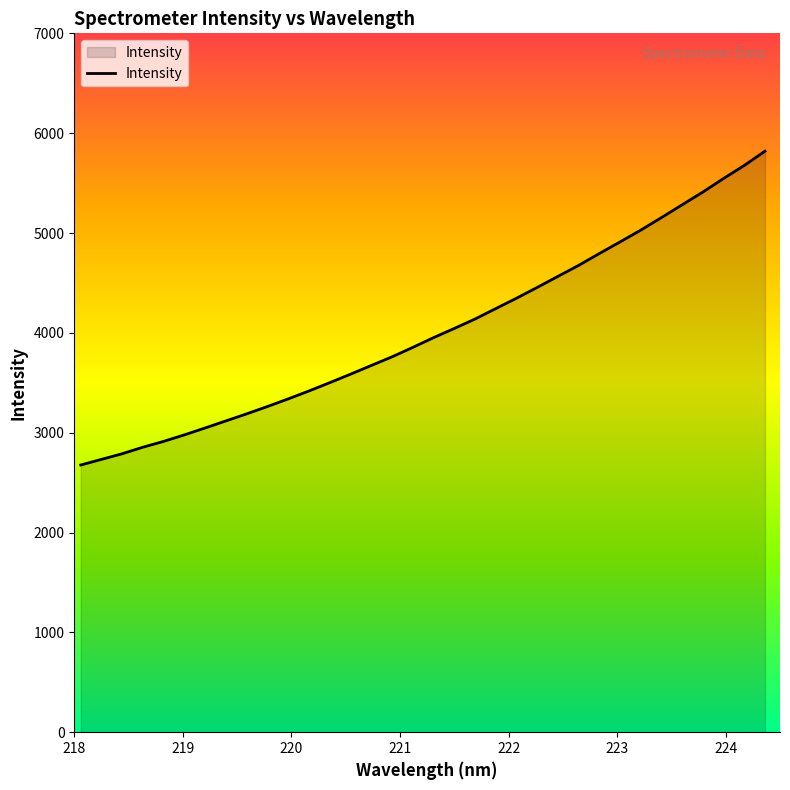

What is the average value?

4021.6